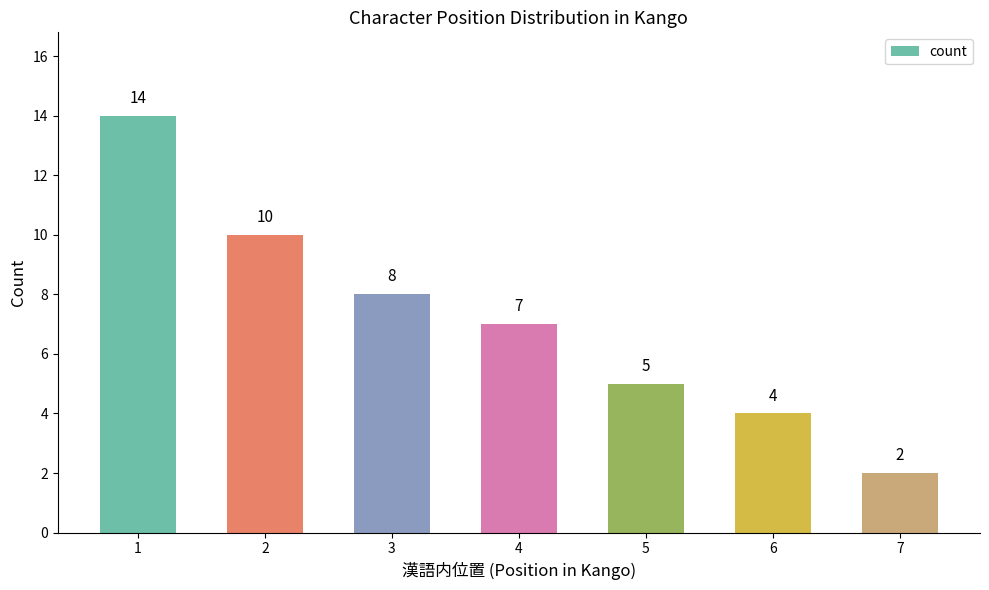

Between 1 and 5, which is larger?

1